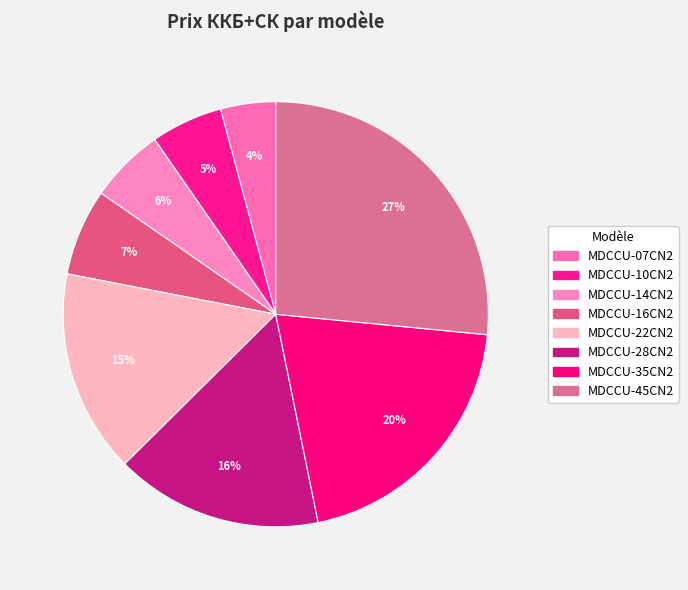

Which category has the smallest portion of the pie?

MDCCU-07CN2